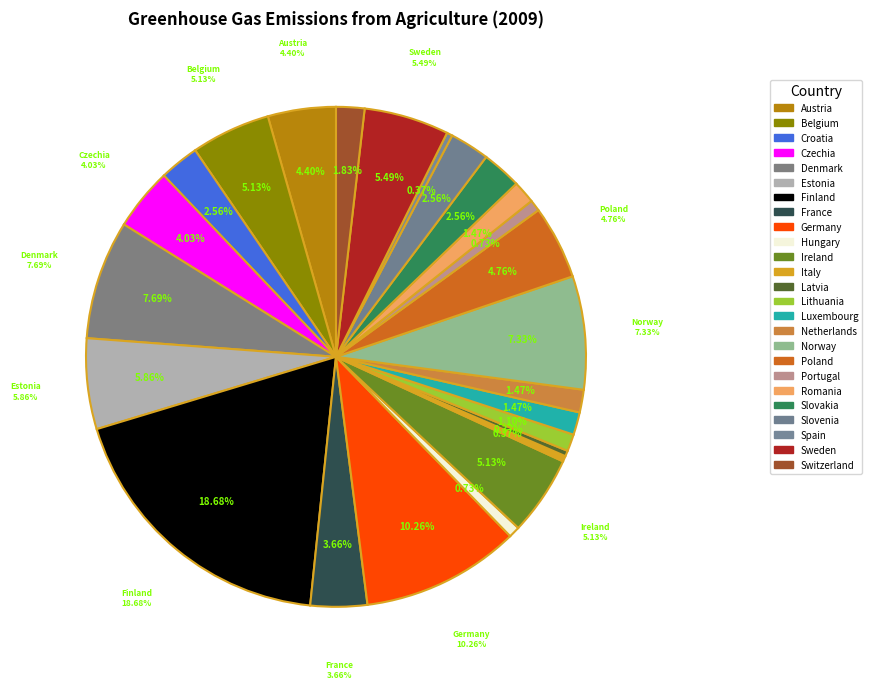

Count the number of slices in the pie.

26